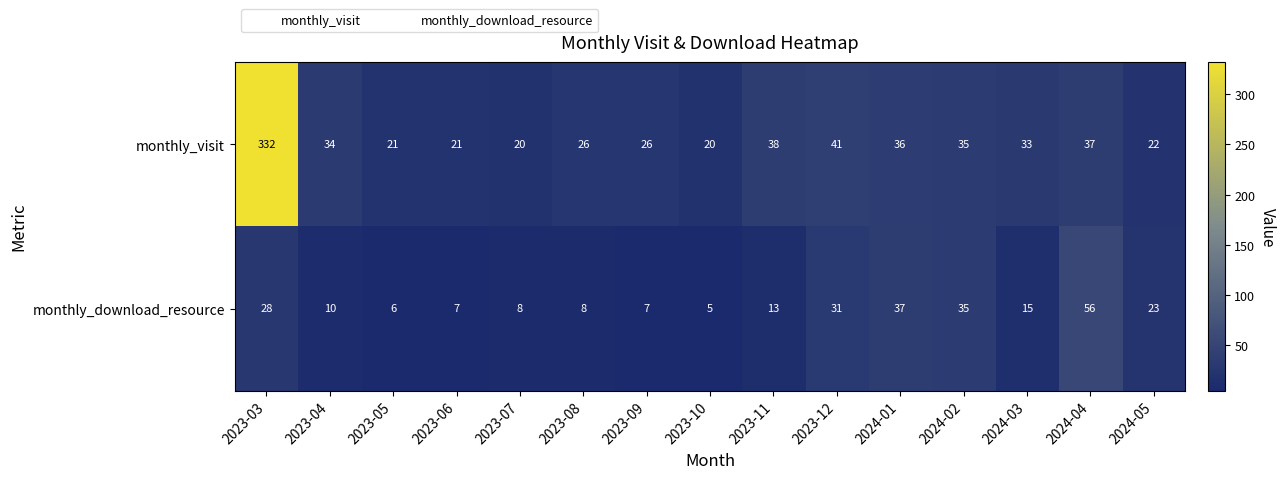

The monthly_download_resource series shows 10 at 2023-04. True or false?

True